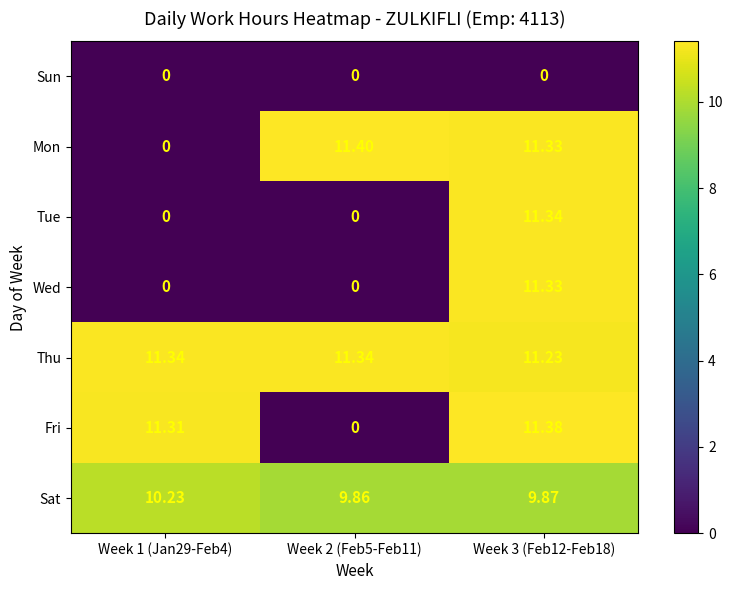

Which series changed the most between Week 1 (Jan29-Feb4) and Week 2 (Feb5-Feb11)?

Mon